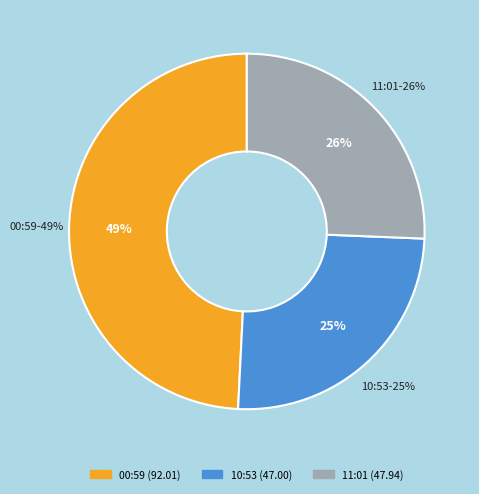

How many slices are in this pie chart?

3